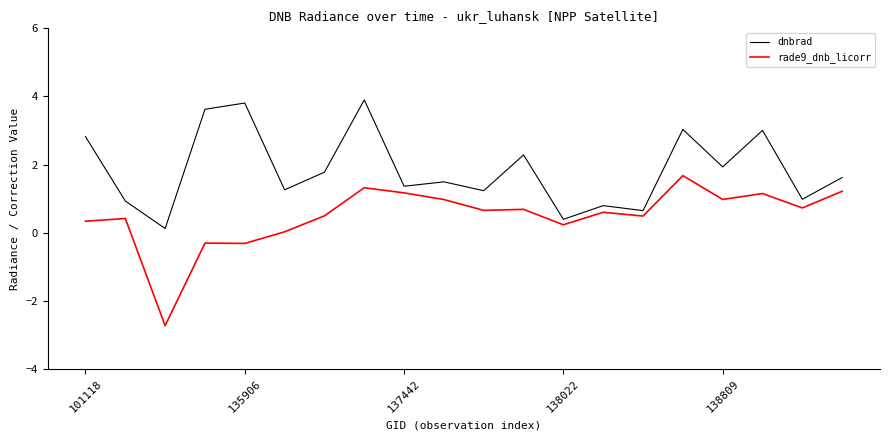

At how many categories does at least one series exceed 0?

20